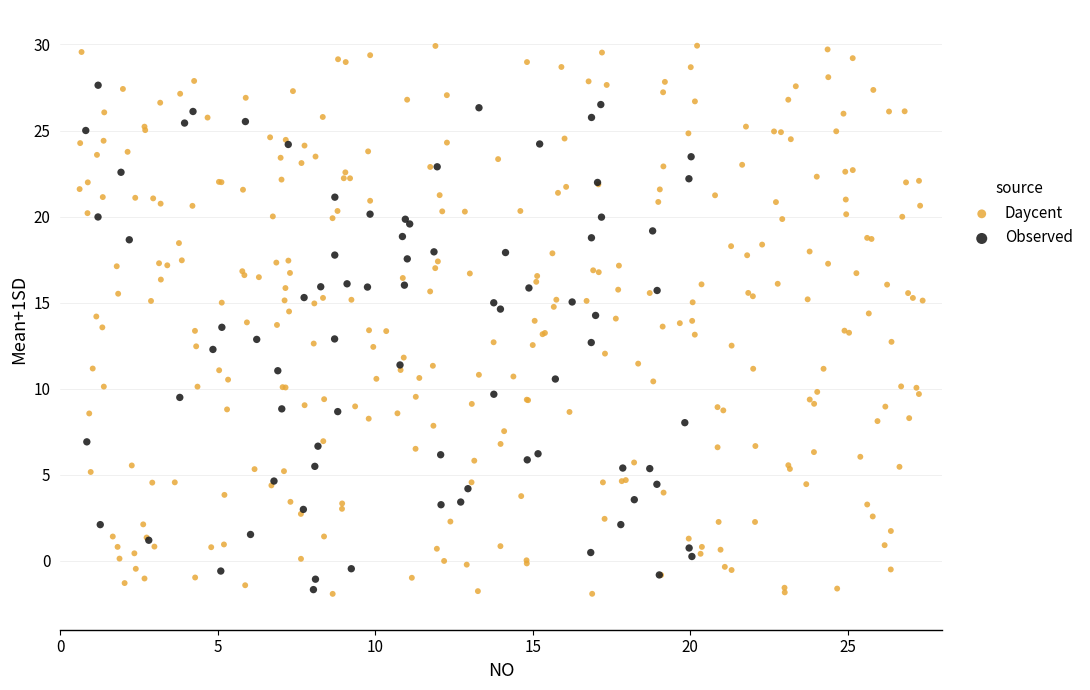

Which series has the widest spread of Y values?

Daycent